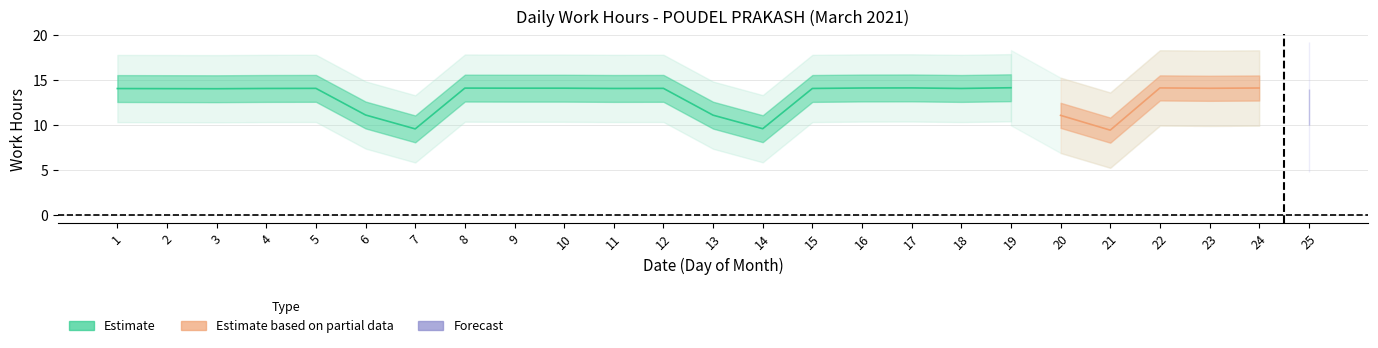

Rank the categories by value from lowest to highest.

25, 21, 7, 14, 20, 13, 6, 3, 2, 1, 4, 11, 15, 18, 5, 12, 23, 9, 10, 8, 16, 24, 17, 22, 19